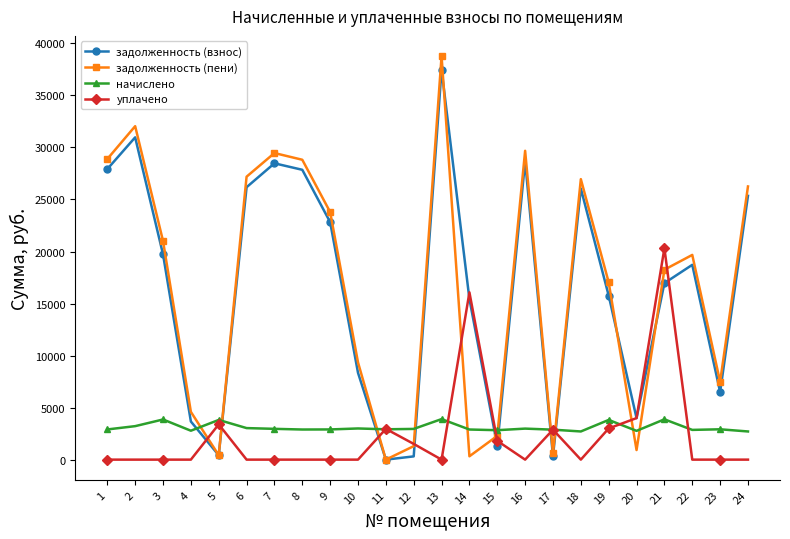

Where is задолженность (взнос) nearest to the value 18742?

22